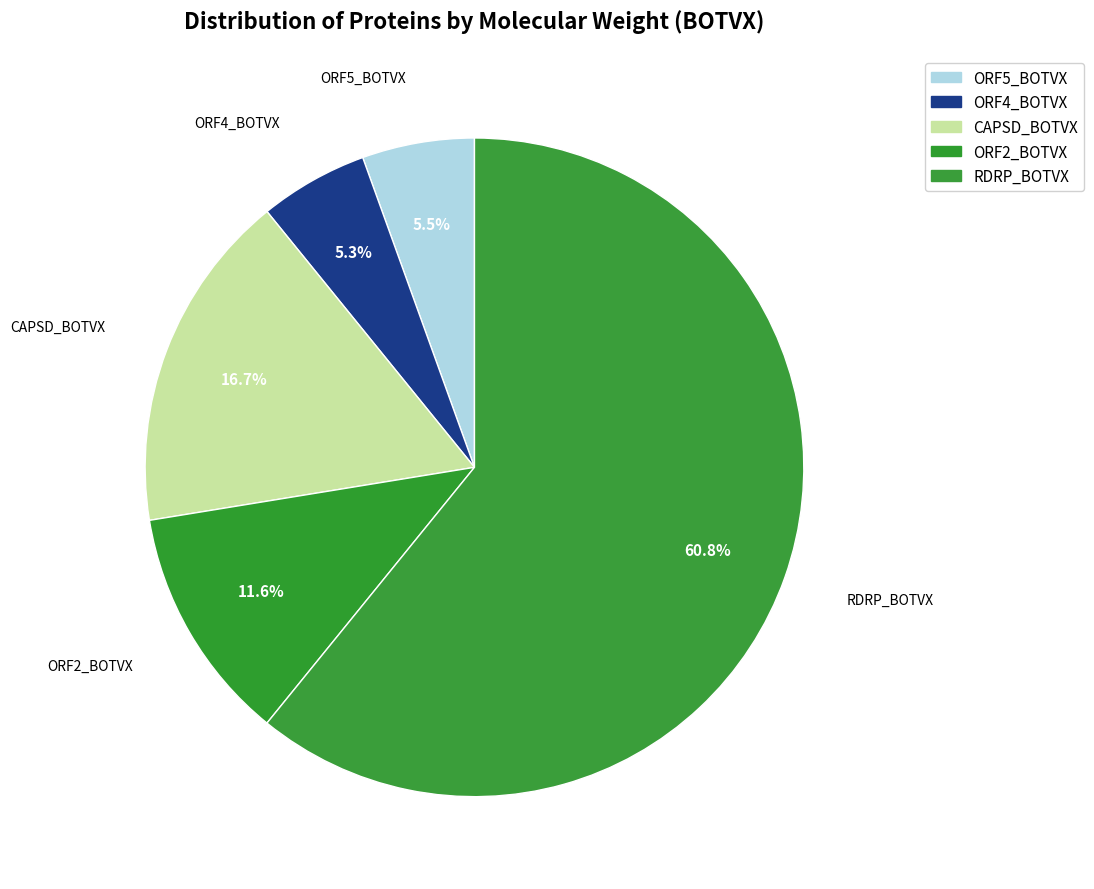

What is the ratio of the value at CAPSD_BOTVX to the value at ORF4_BOTVX?

3.1